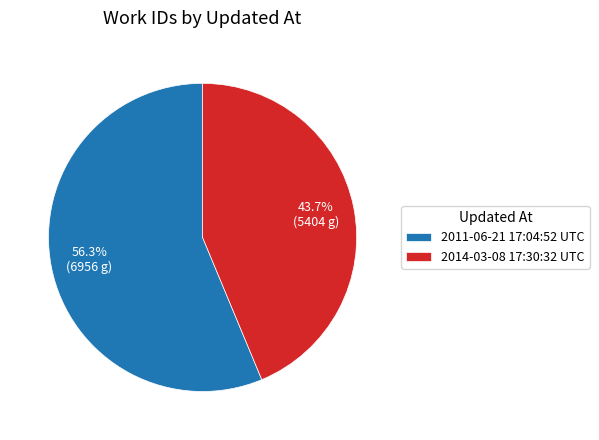

To the nearest percent, what portion does 2011-06-21 17:04:52 UTC represent?

56%